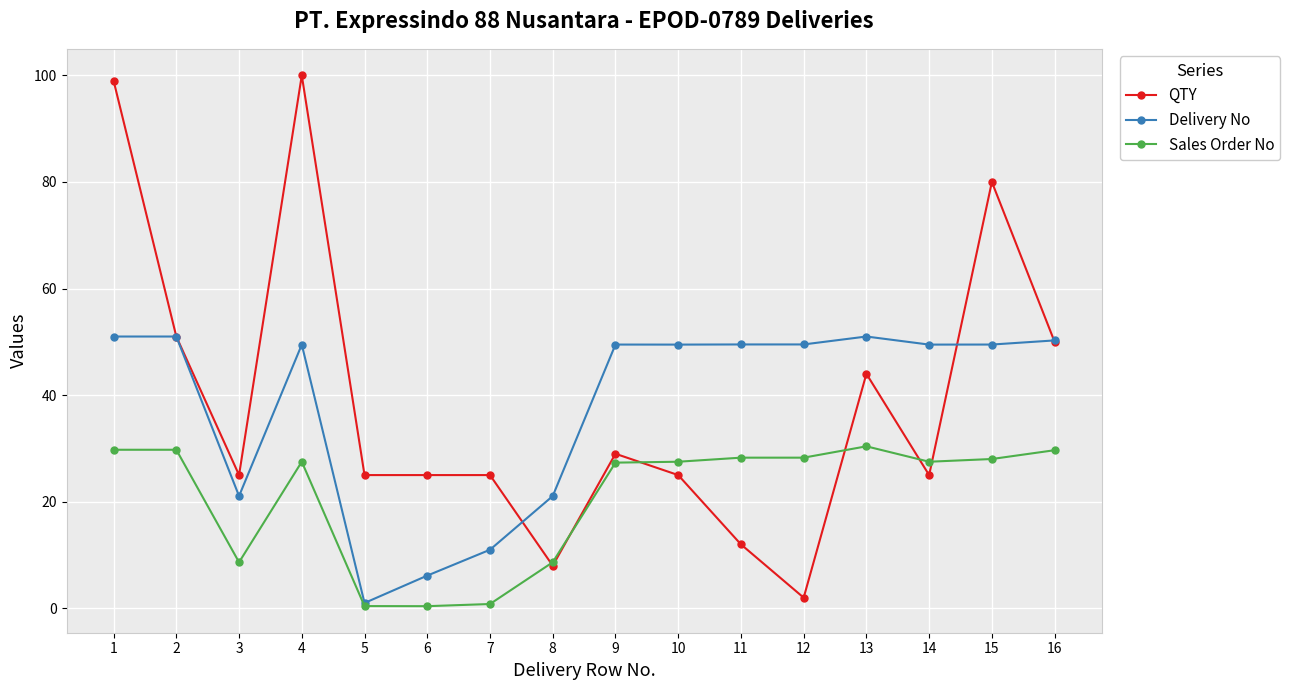

Is it true that Sales Order No equals 0.8 at 7?

True